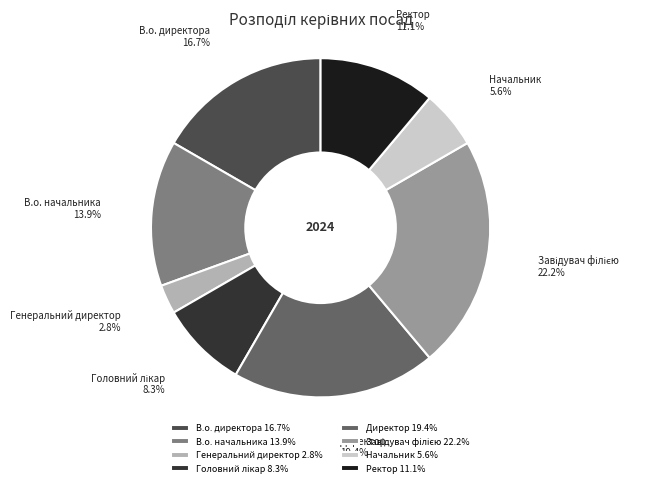

True or false: Начальник accounts for 6% of the total.

True